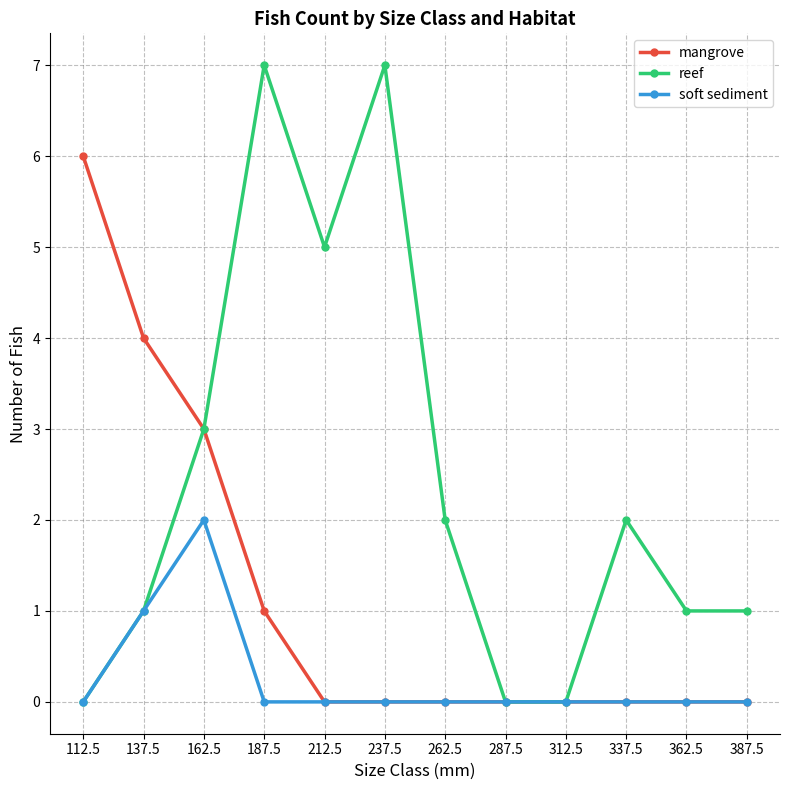

List the series in order of their overall mean, highest first.

reef, mangrove, soft sediment